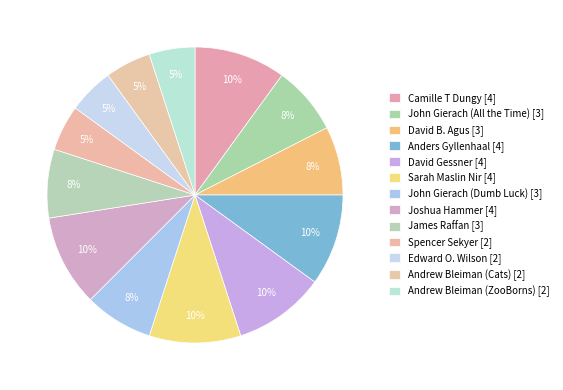

Is there a majority slice in this chart?

No